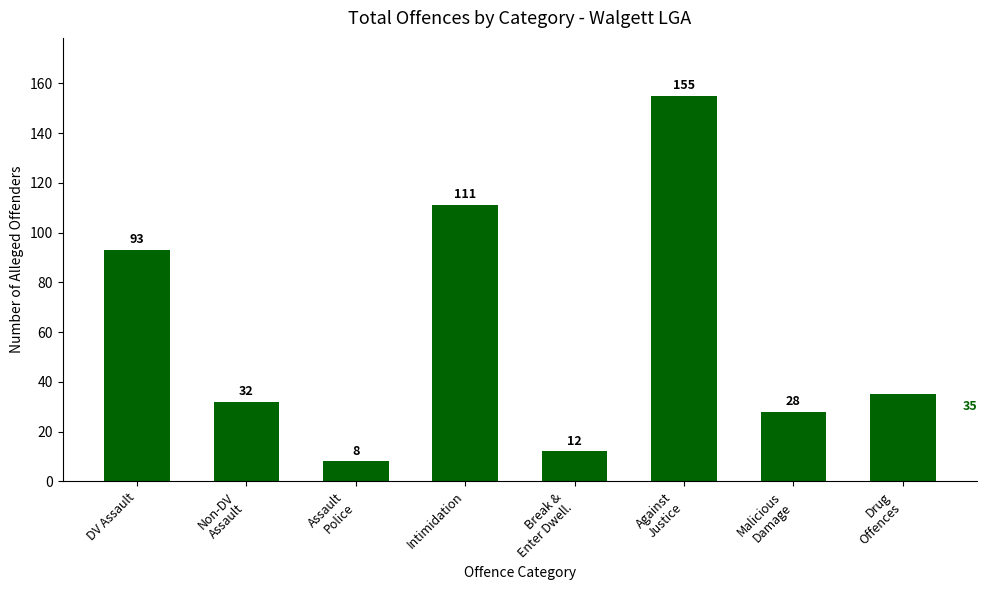

Rank the categories by value from lowest to highest.

Assault
Police, Break &
Enter Dwell., Malicious
Damage, Non-DV
Assault, Drug
Offences, DV Assault, Intimidation, Against
Justice